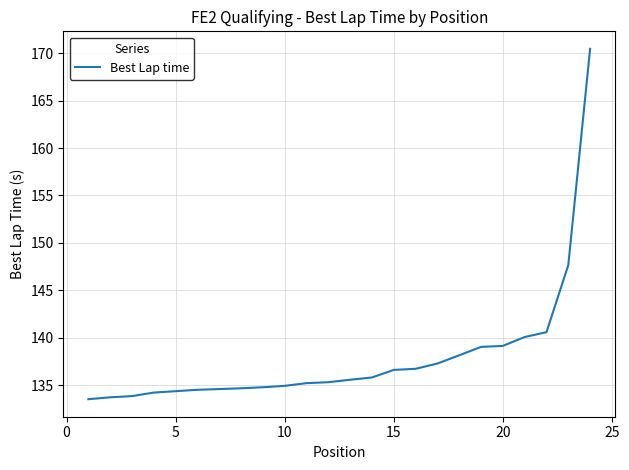

What is the maximum value shown in the chart?

170.4